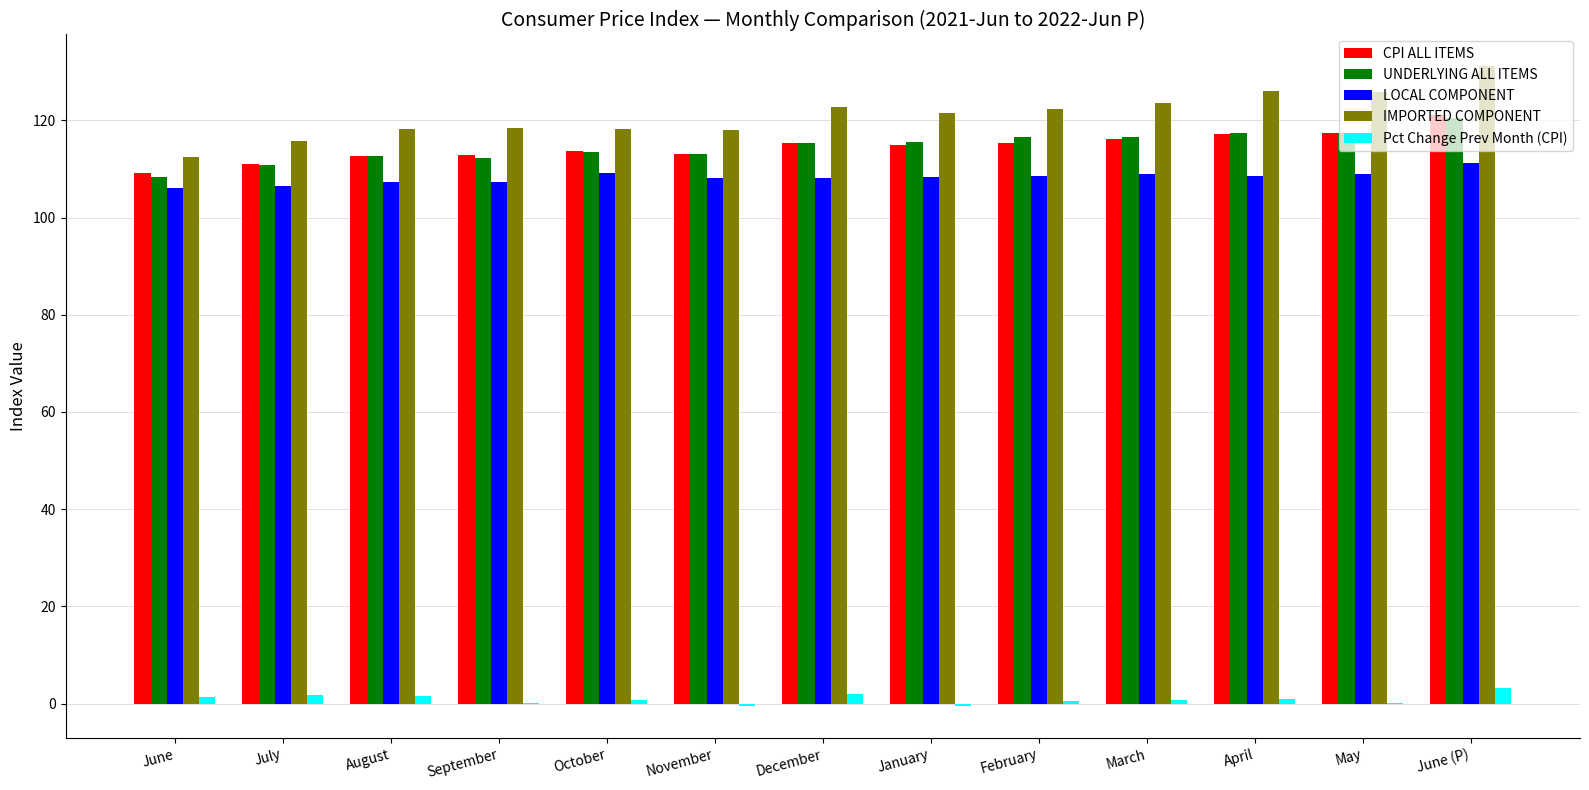

The value of UNDERLYING ALL ITEMS at October is 166.2. True or false?

False